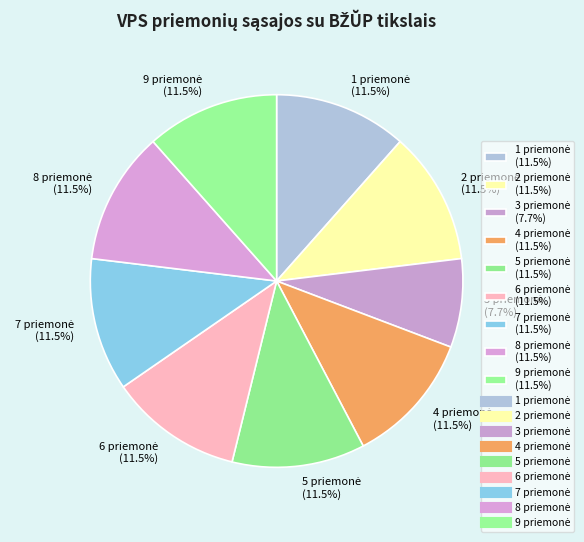

Is there any slice that represents more than half of the pie?

No